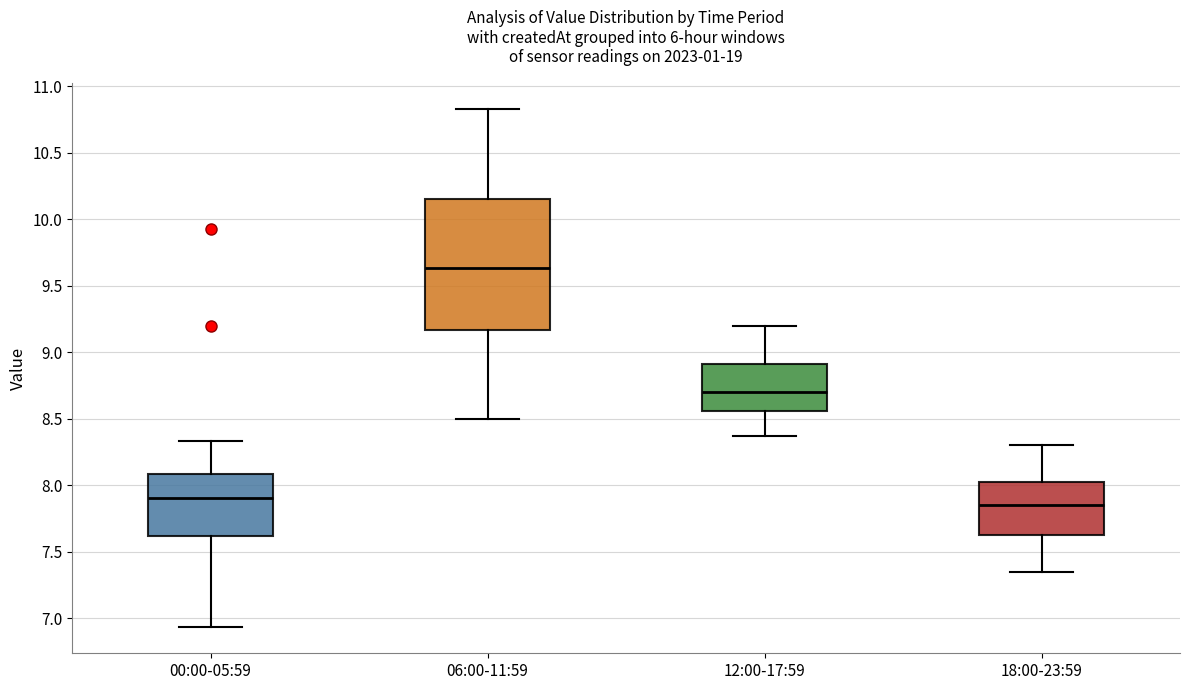

Reading left to right, read every box against the y-axis: the position of its median line, the range the box covers, and the ends of its whiskers. The values are not printed on the chart, so give them approximately, as read against the axis.

00:00-05:59: median 7.90, box 7.60 to 8.10, whiskers 6.95 to 8.35
06:00-11:59: median 9.65, box 9.15 to 10.15, whiskers 8.50 to 10.85
12:00-17:59: median 8.70, box 8.55 to 8.90, whiskers 8.35 to 9.20
18:00-23:59: median 7.85, box 7.65 to 8.05, whiskers 7.35 to 8.30